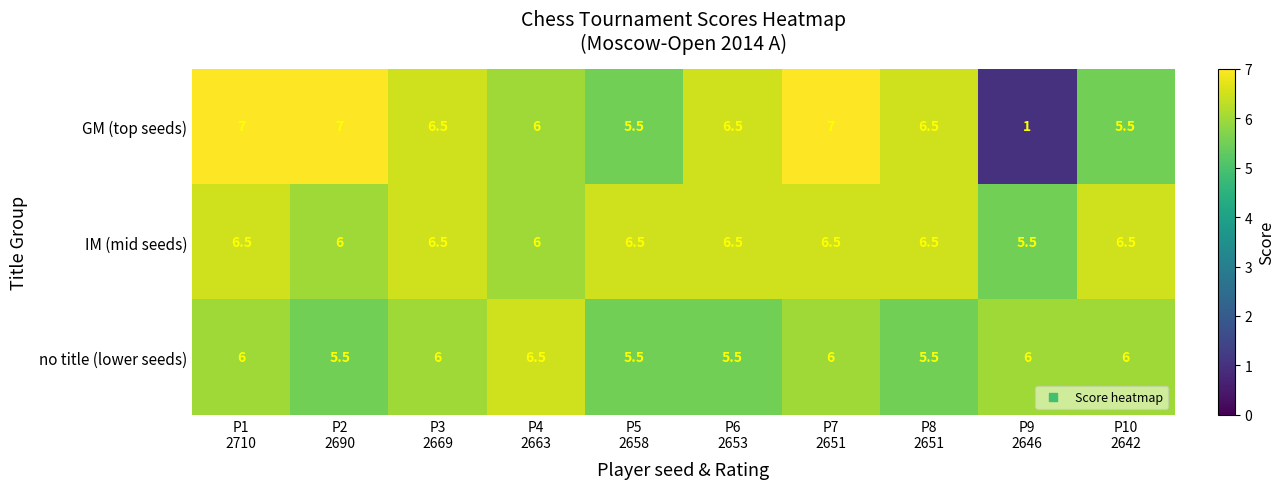

Reading left to right, transcribe all the data shown in this chart.

GM (top seeds): 7.0	7.0	6.5	6.0	5.5	6.5	7.0	6.5	1.0	5.5
IM (mid seeds): 6.5	6.0	6.5	6.0	6.5	6.5	6.5	6.5	5.5	6.5
no title (lower seeds): 6.0	5.5	6.0	6.5	5.5	5.5	6.0	5.5	6.0	6.0